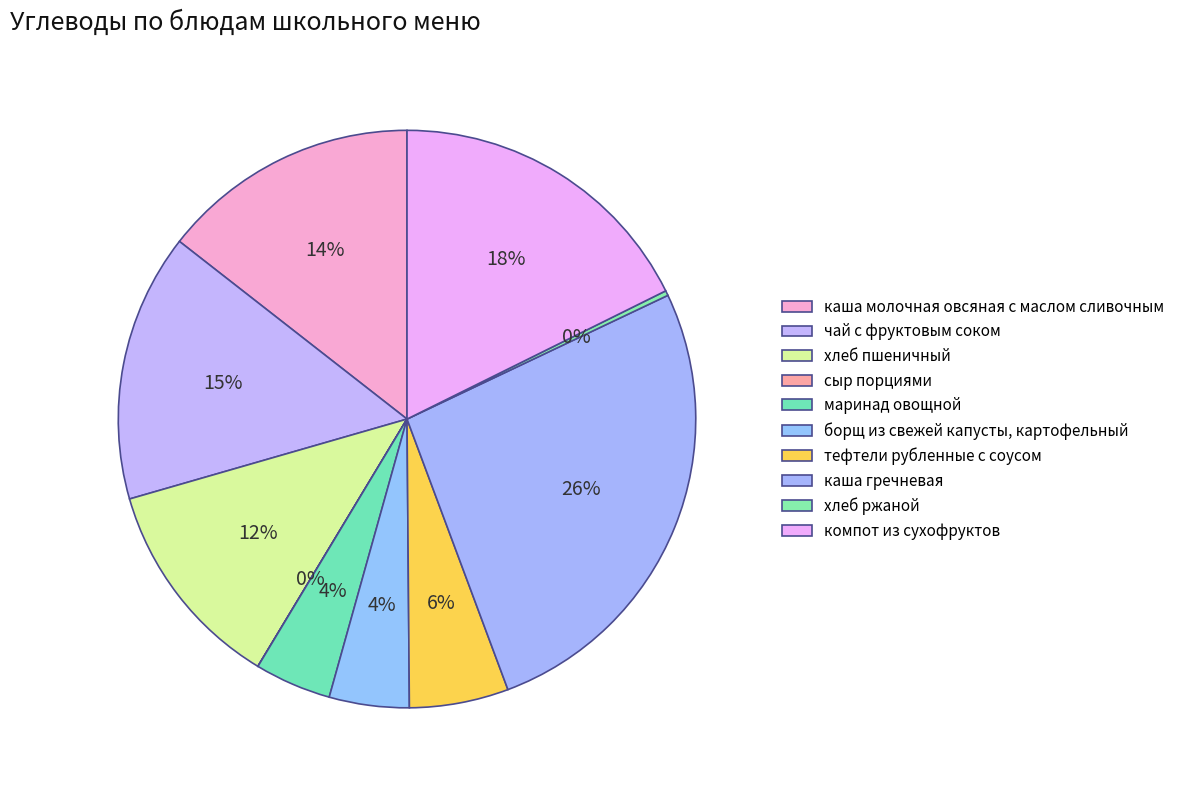

To the nearest percent, what is the difference between the largest and smallest slice percentages?

26%